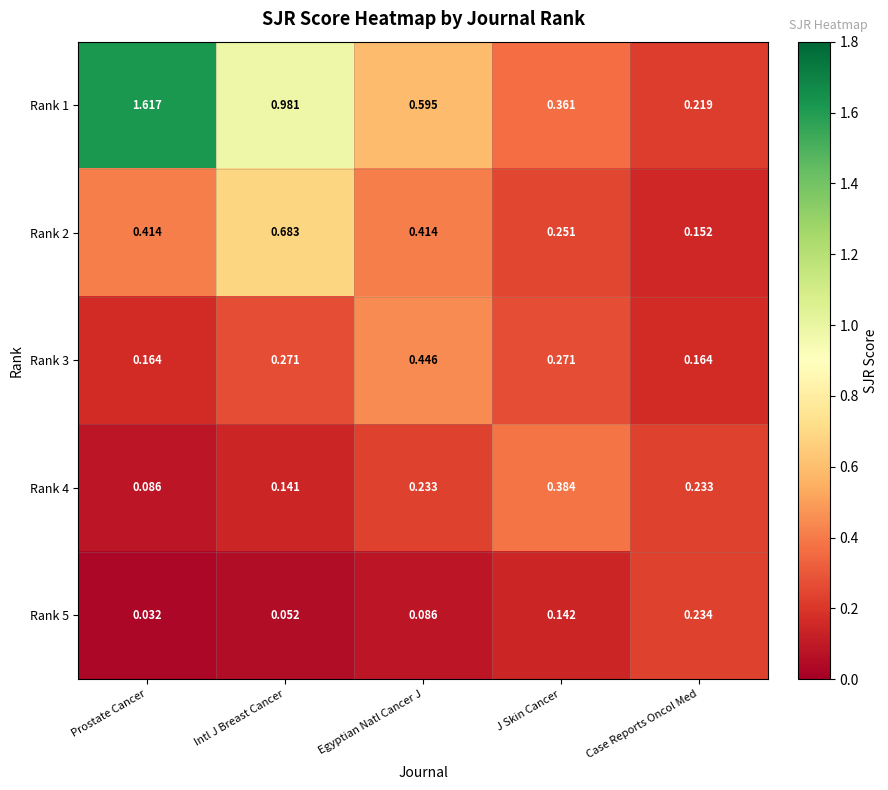

List the labels in order of Rank 1 value, largest first.

Prostate Cancer, Intl J Breast Cancer, Egyptian Natl Cancer J, J Skin Cancer, Case Reports Oncol Med